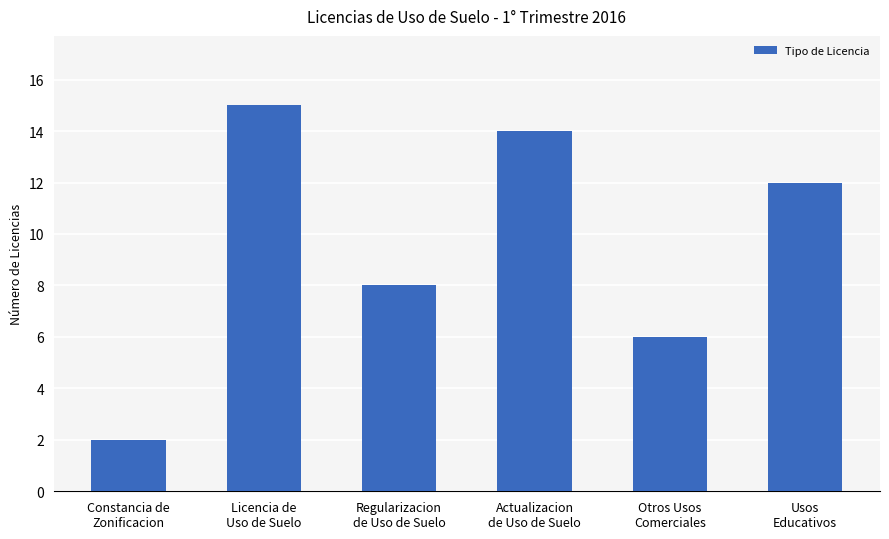

At which label does the data first exceed 12?

Licencia de
Uso de Suelo